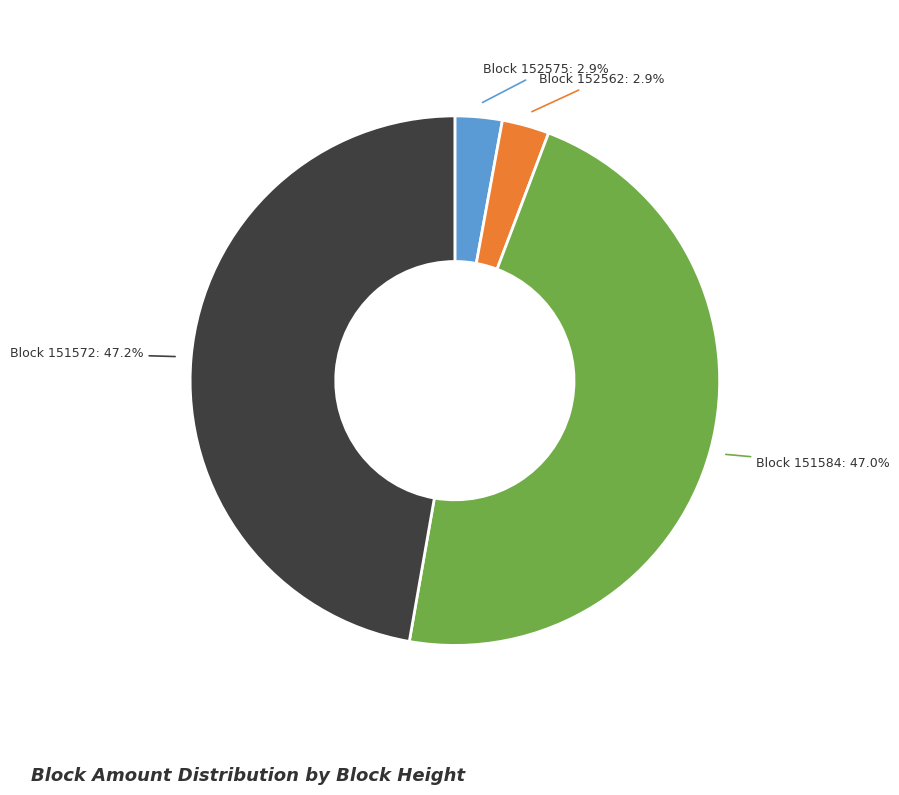

Is there any slice that represents more than half of the pie?

No